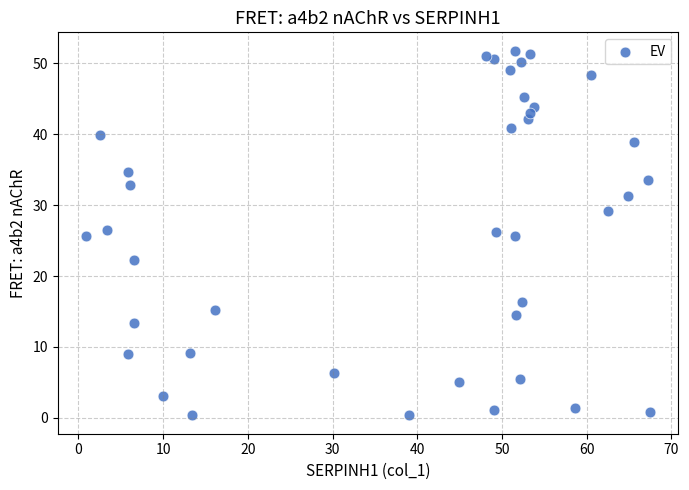

What is the range of X values (max minus min)?

66.6